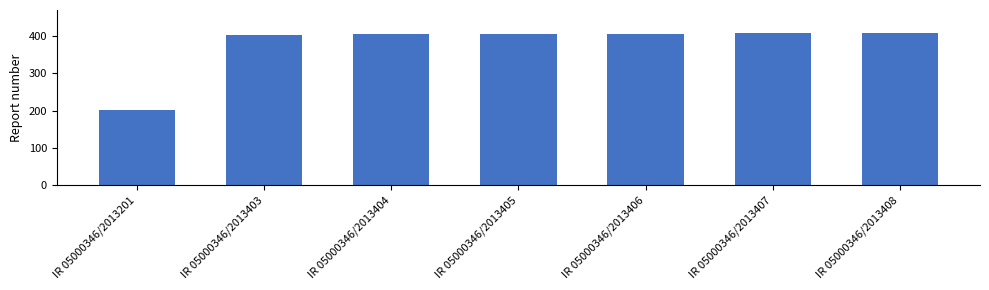

Is it true that the value at IR 05000346/2013406 is 262?

False